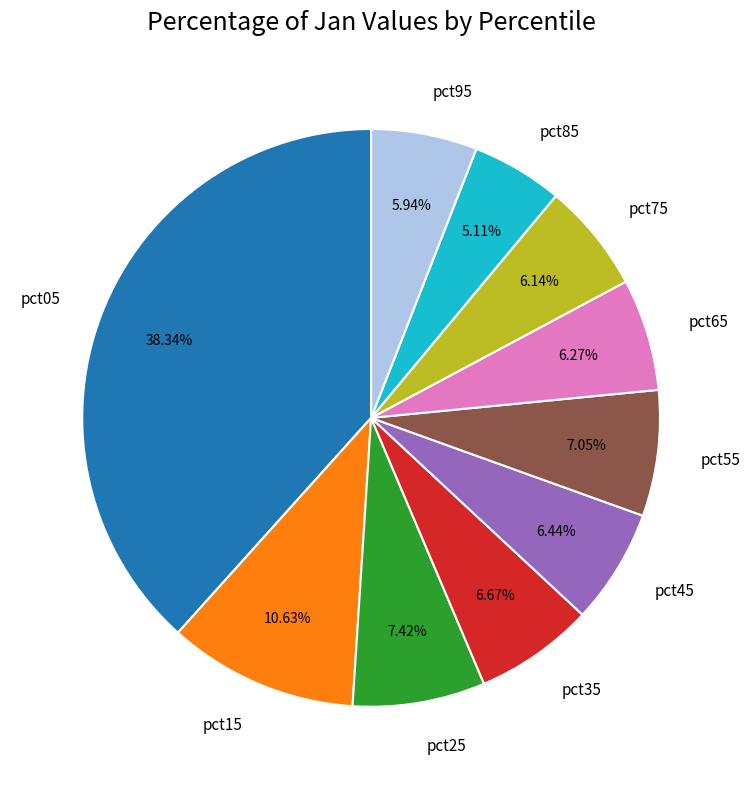

Between pct25 and pct85, which is larger?

pct25